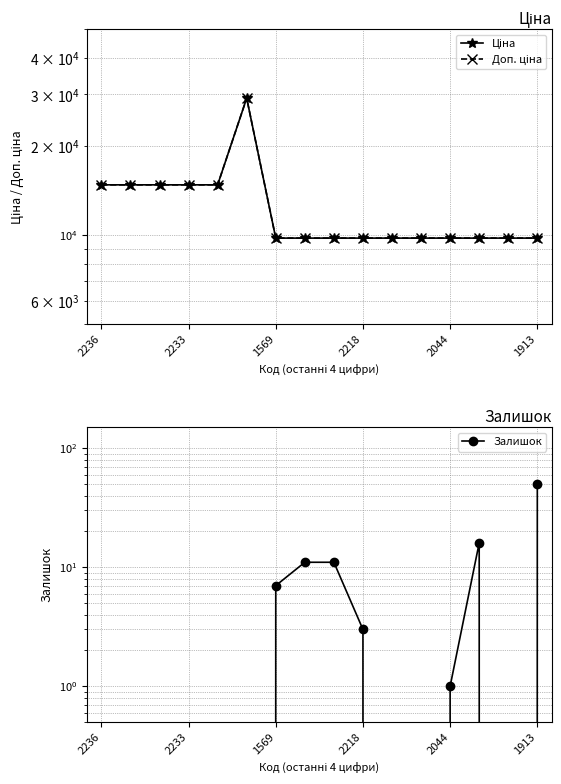

What is the average value of the Доп. ціна series?

12562.2